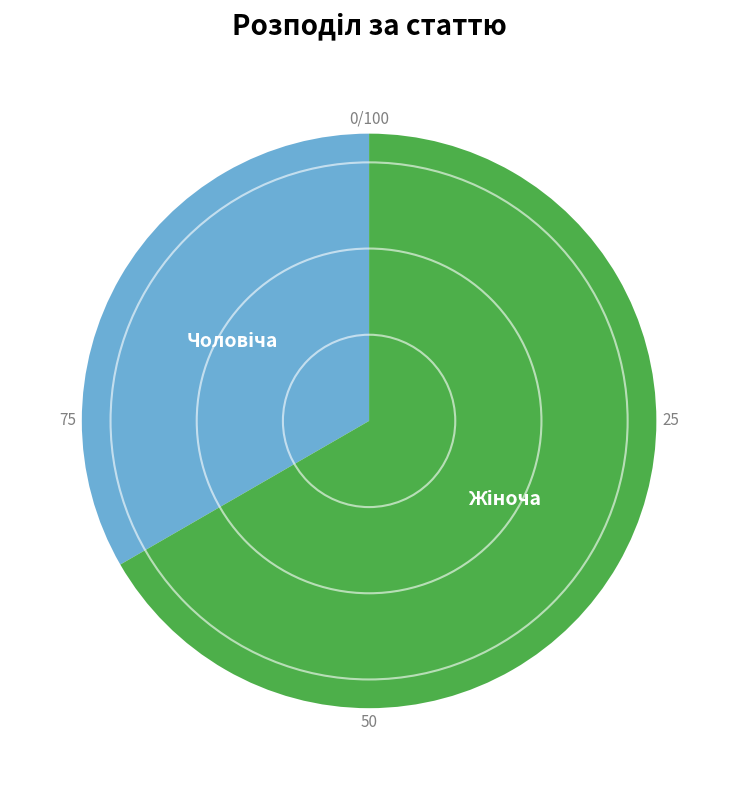

Is there any slice that represents more than half of the pie?

Yes